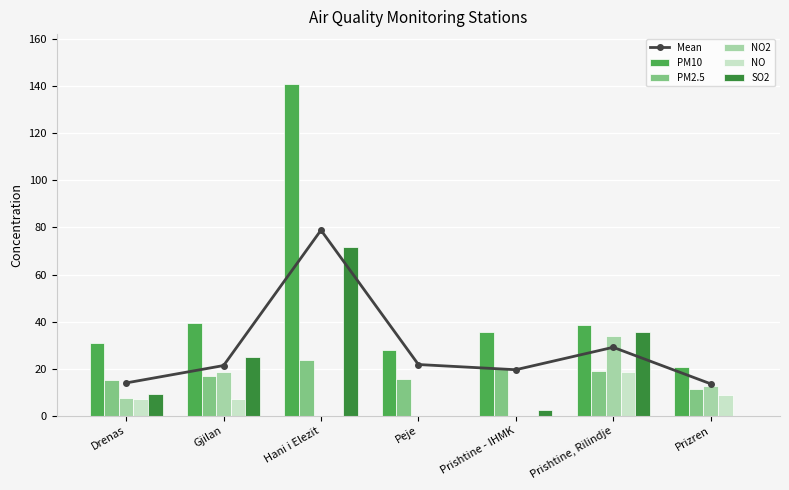

Is the value of NO2 at Prishtine - IHMK greater than the value of SO2 at Drenas?

No